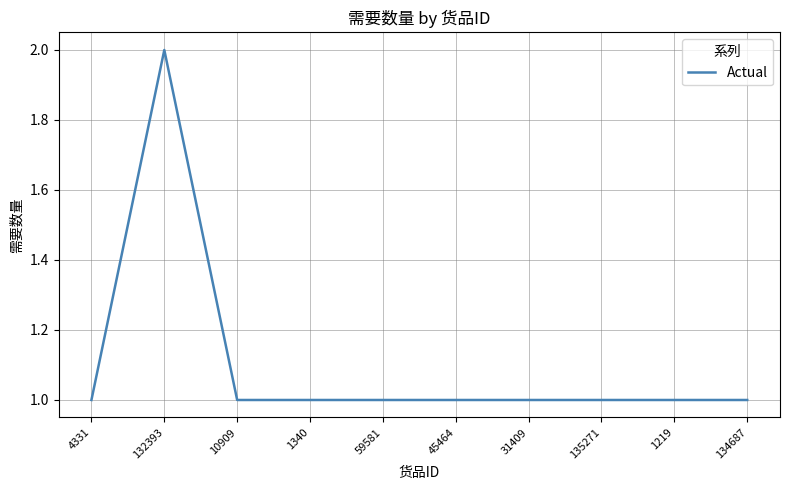

What position from the left is 31409?

7